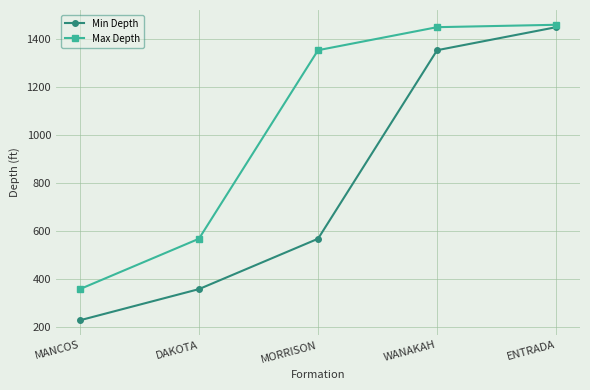

What is the label of the 2nd point from the right?

WANAKAH